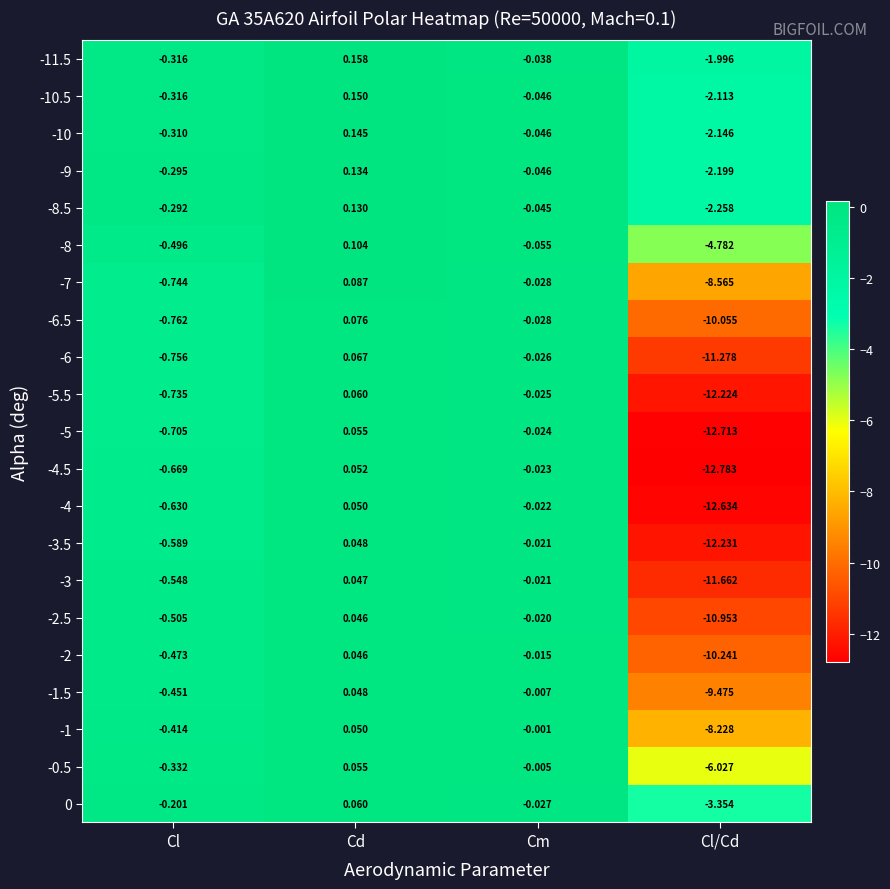

At how many categories does at least one series exceed -6?

4